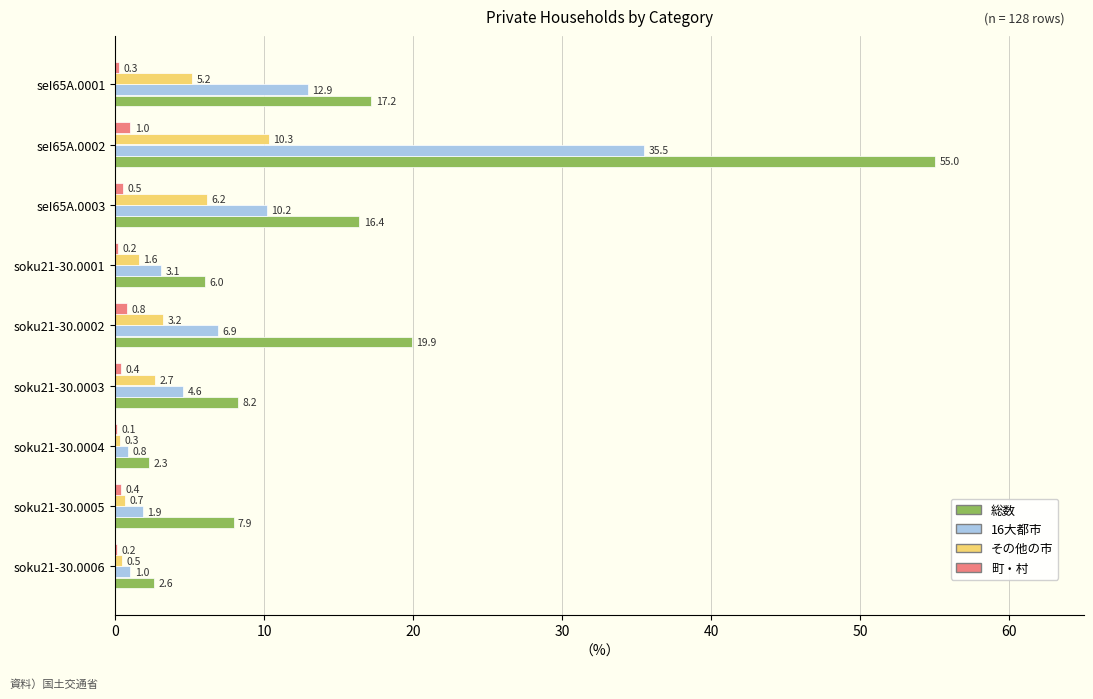

What is the sum of all 16大都市 values?

76.9